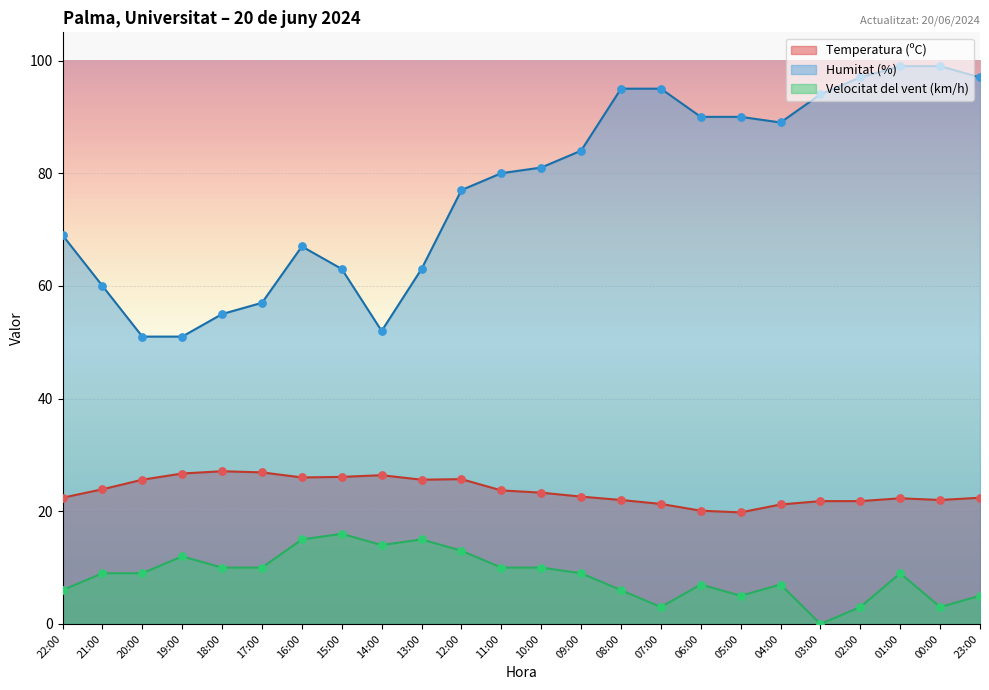

Which series contains the highest Y value?

Humitat (%)